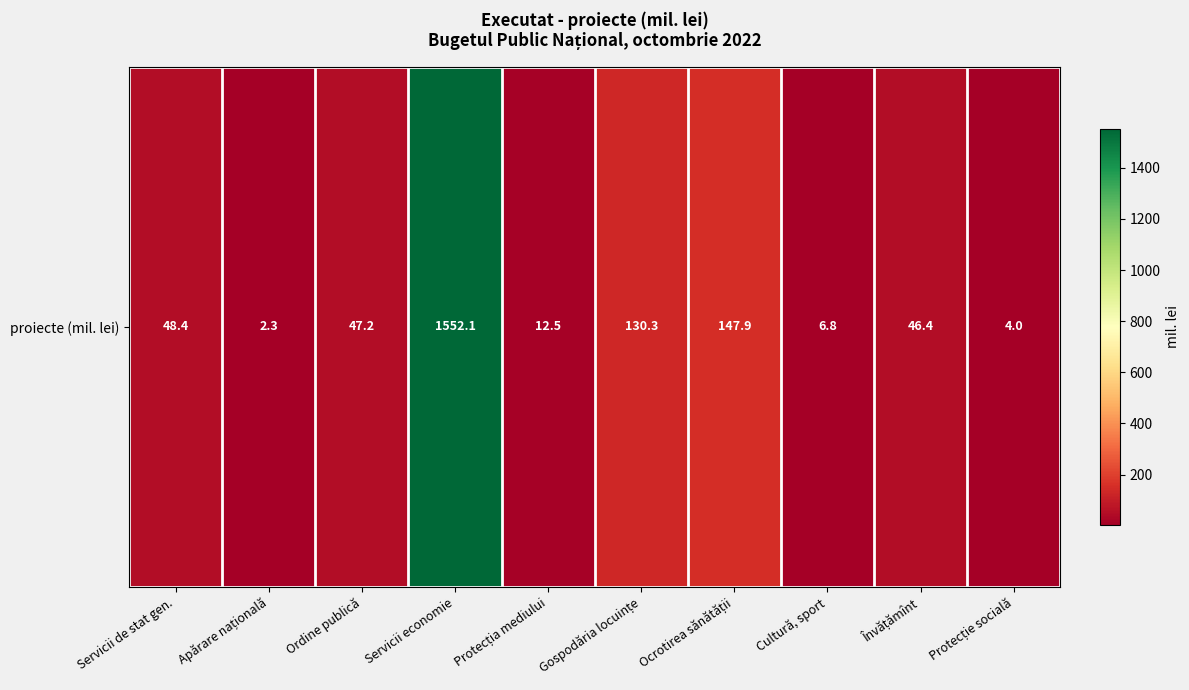

Rank the categories by value from highest to lowest.

Servicii economie, Ocrotirea sănătății, Gospodăria locuințe, Servicii de stat gen., Ordine publică, Învățămînt, Protecția mediului, Cultură, sport, Protecție socială, Apărare națională